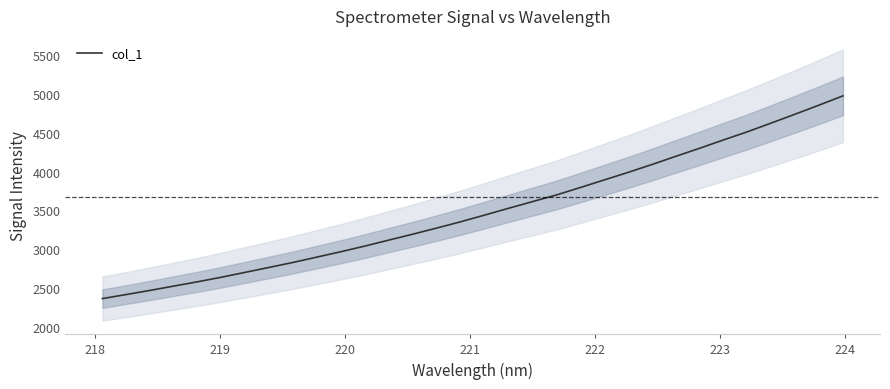

What is the difference between the second highest and second lowest values?

2436.1